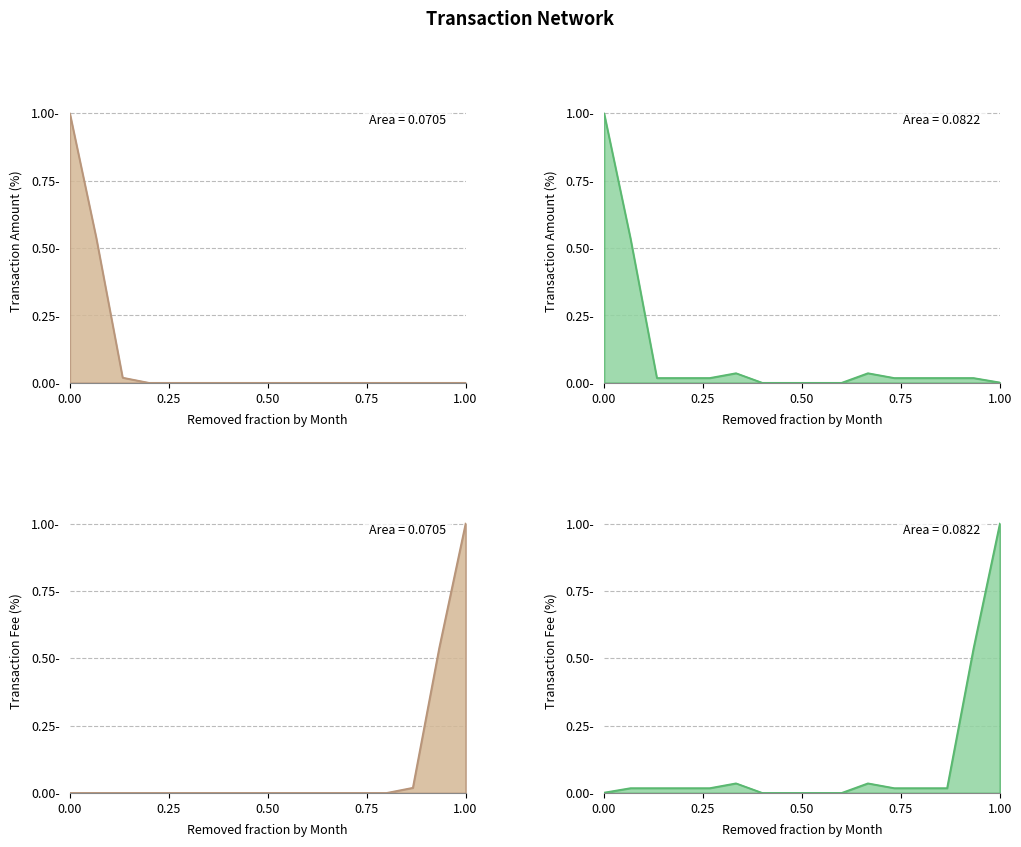

What is the value of the Amount point at the 1st from the left?

1.0